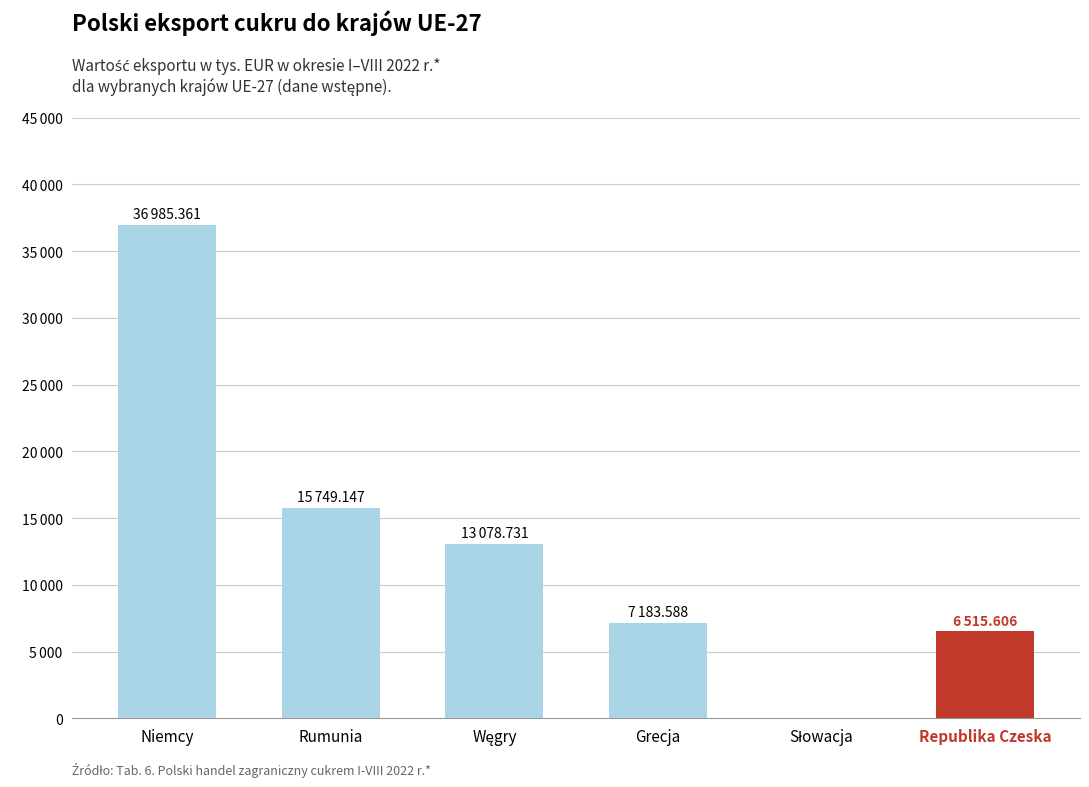

The chart shows a value of 0.0 at Słowacja. True or false?

True